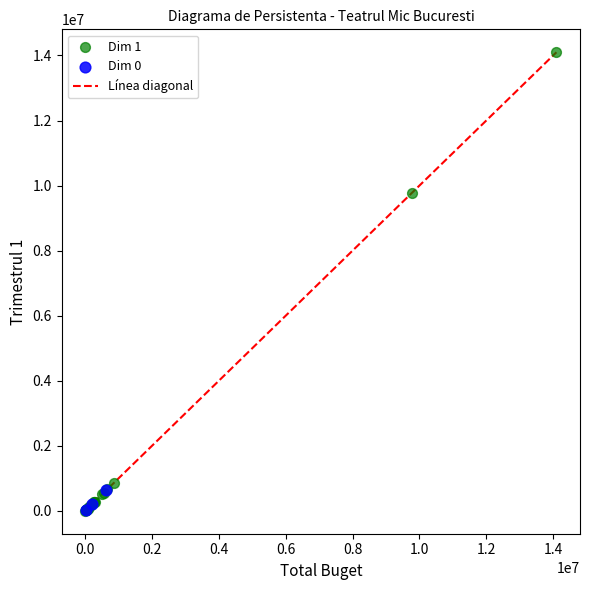

Which series contains the highest Y value?

Dim 1